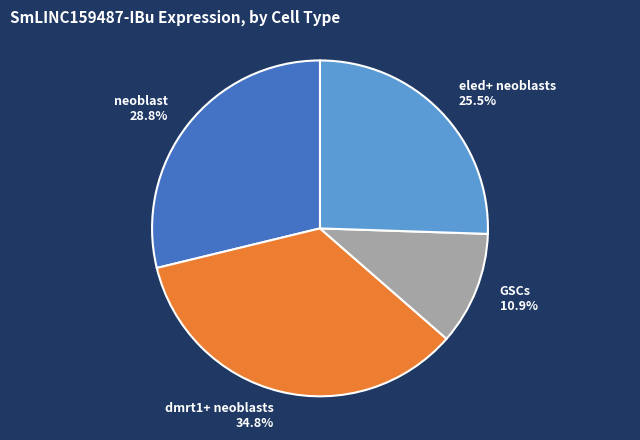

To the nearest percent, what is the average slice percentage?

25%